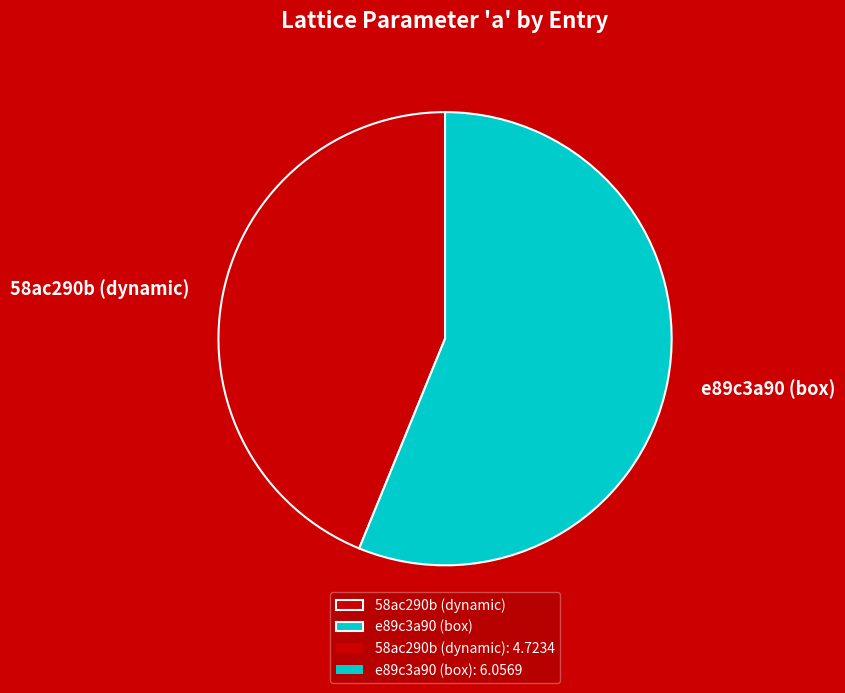

True or false: e89c3a90 (box) accounts for 67% of the total.

False